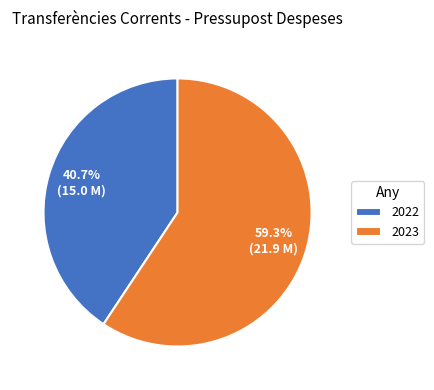

To the nearest percent, what is the difference between the largest and smallest slice percentages?

19%